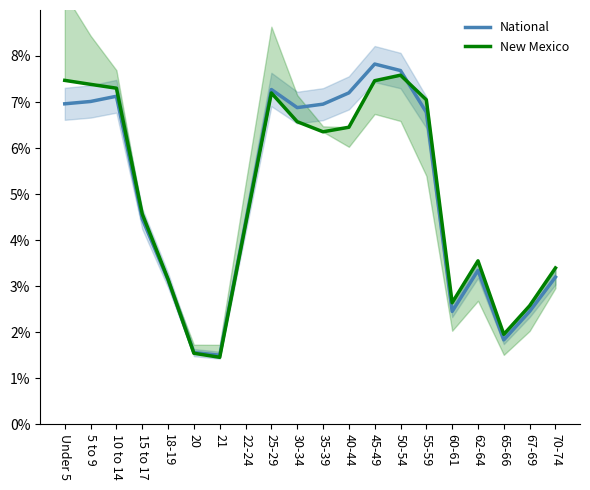

What is the greatest value displayed?

7.8